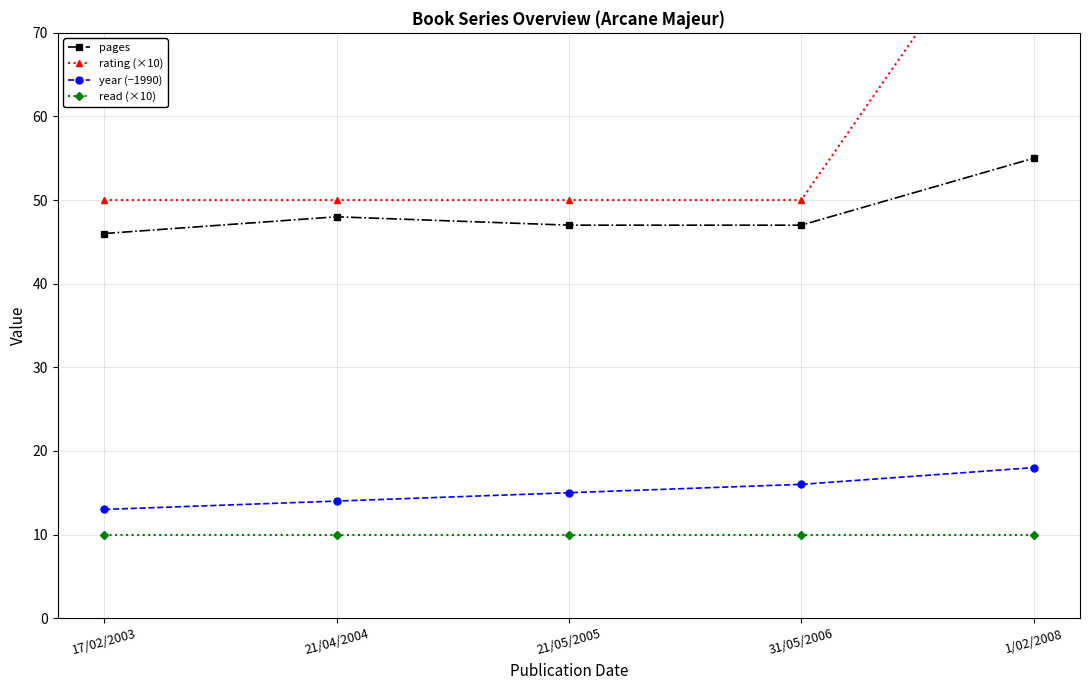

What is the maximum value shown in the chart?

90